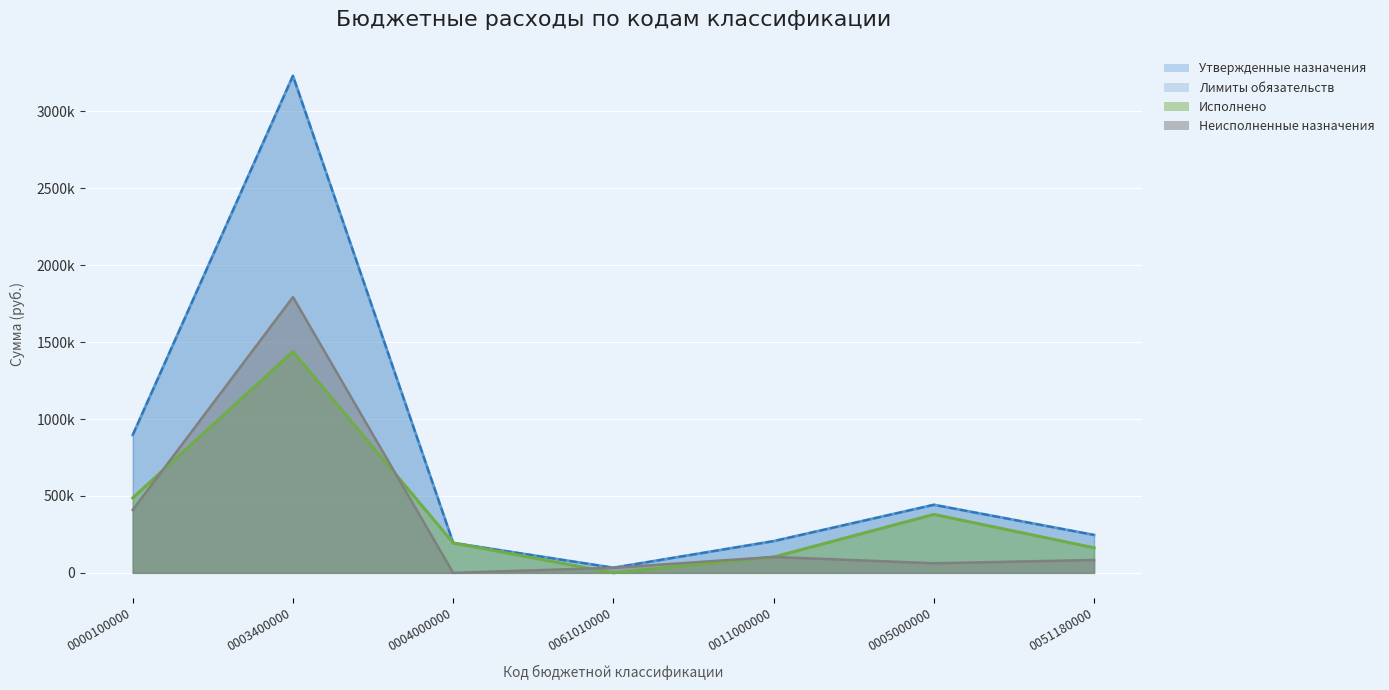

True or false: Неисполненные назначения and Лимиты обязательств intersect in this chart.

False